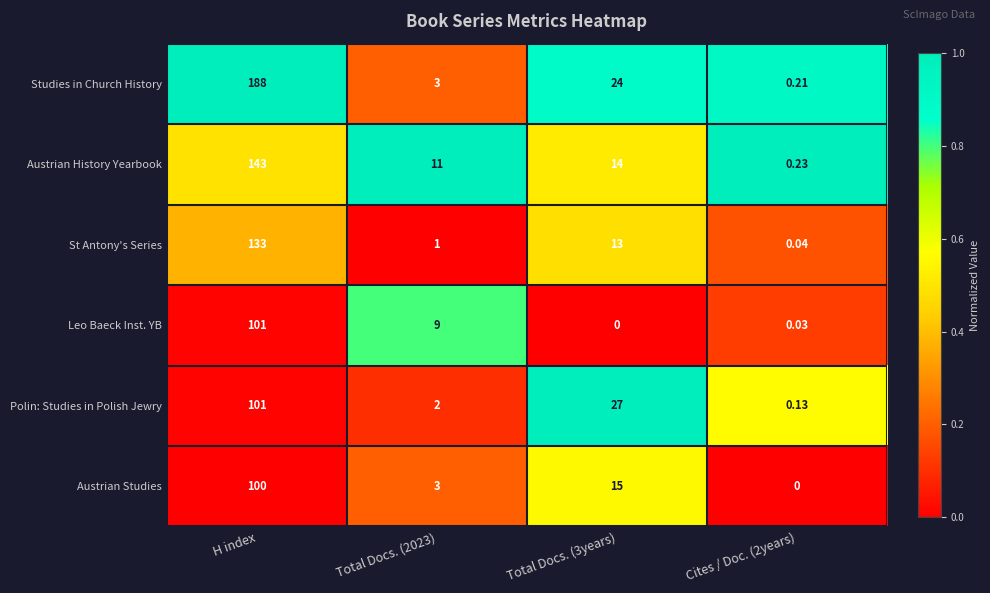

At which category does the chart reach its peak across all series?

H index